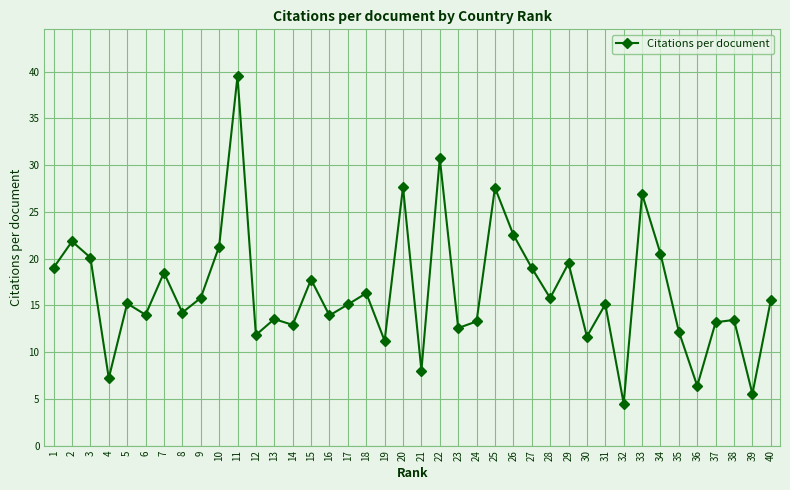

What is the difference between the maximum and second lowest values?

34.0